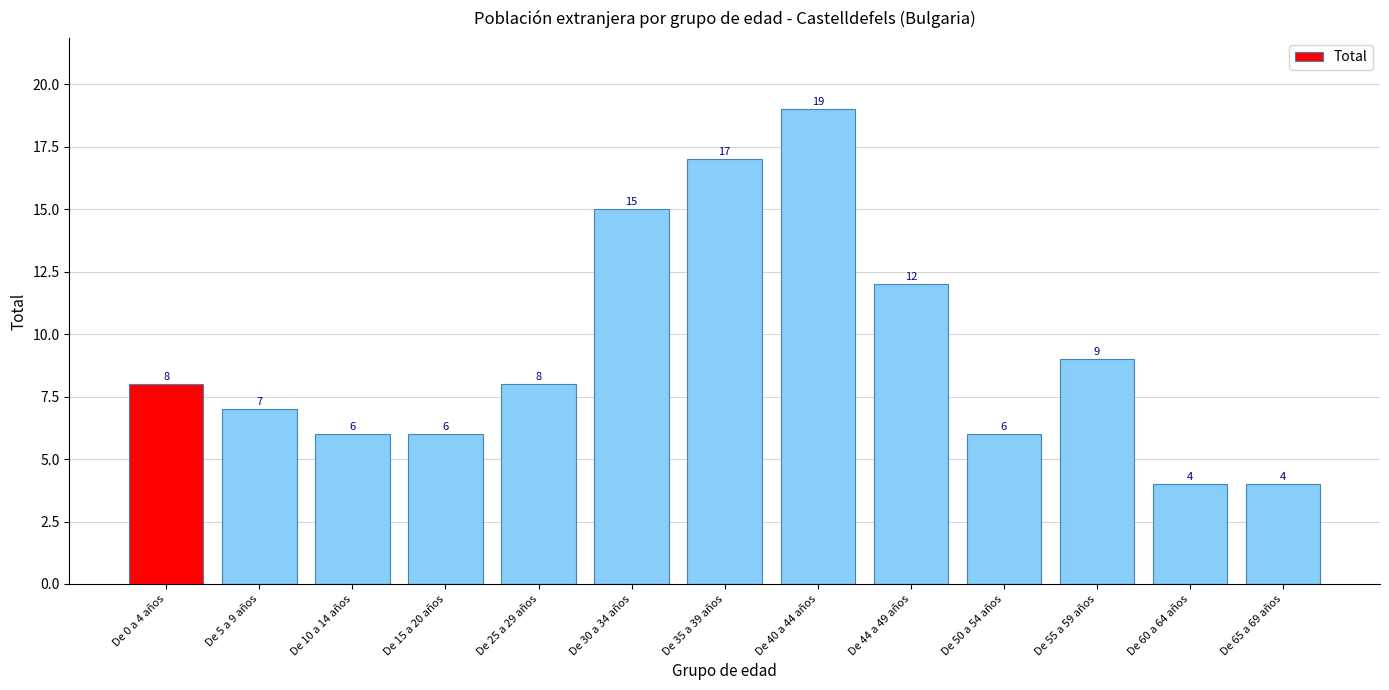

At which label is the value closest to 11?

De 44 a 49 años